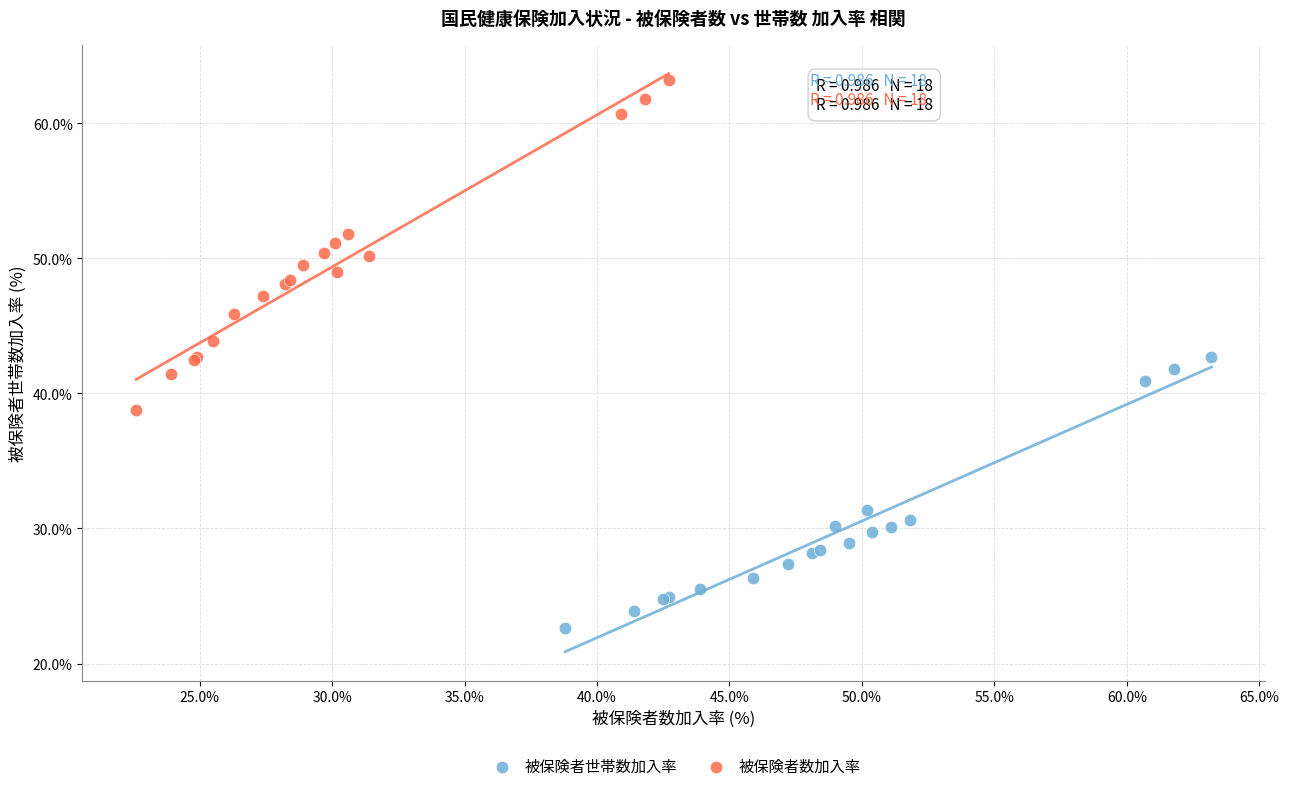

Which series reaches the minimum Y coordinate?

被保険者世帯数加入率